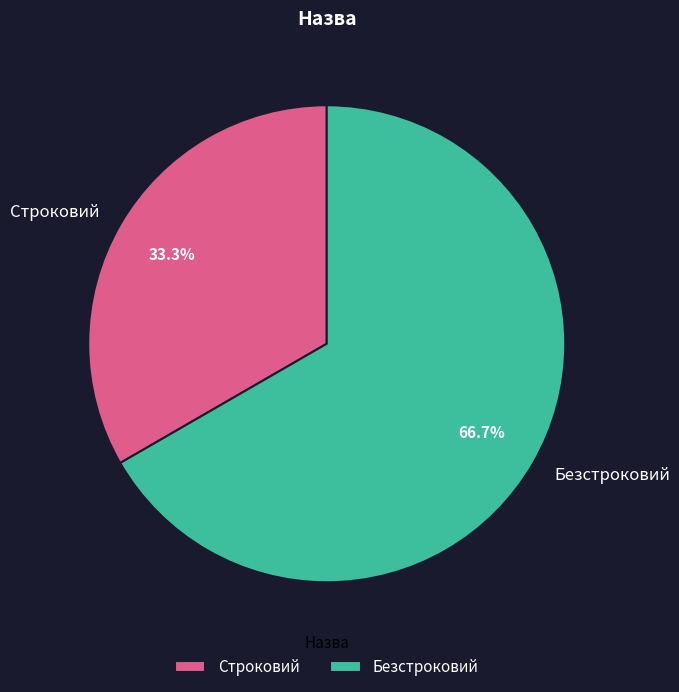

Count the number of slices in the pie.

2